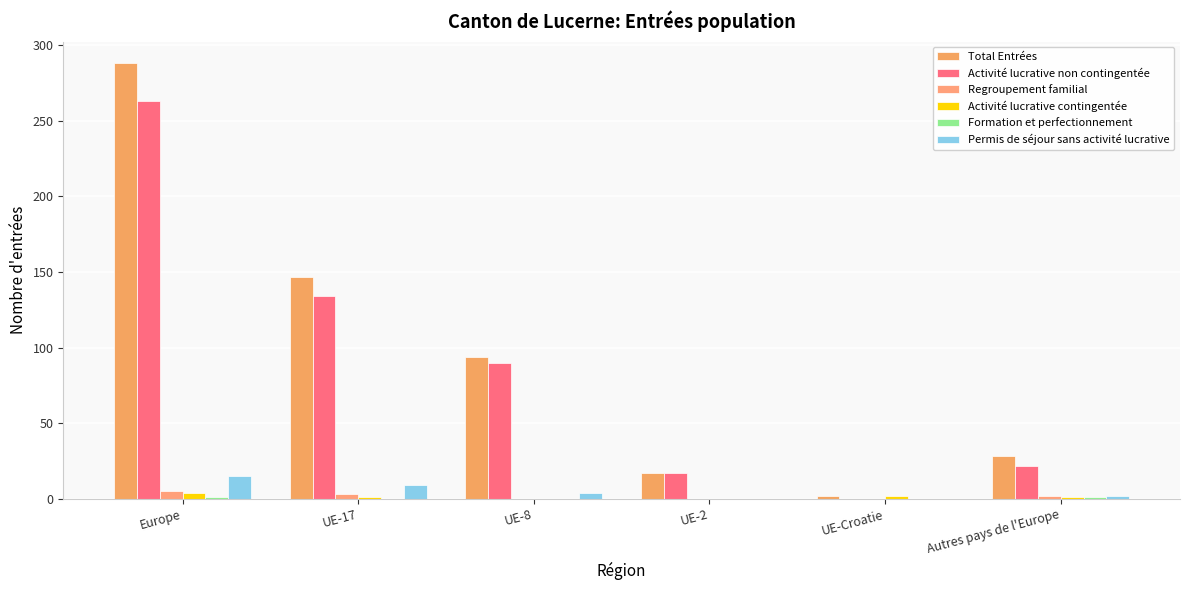

How many groups of bars are there?

6